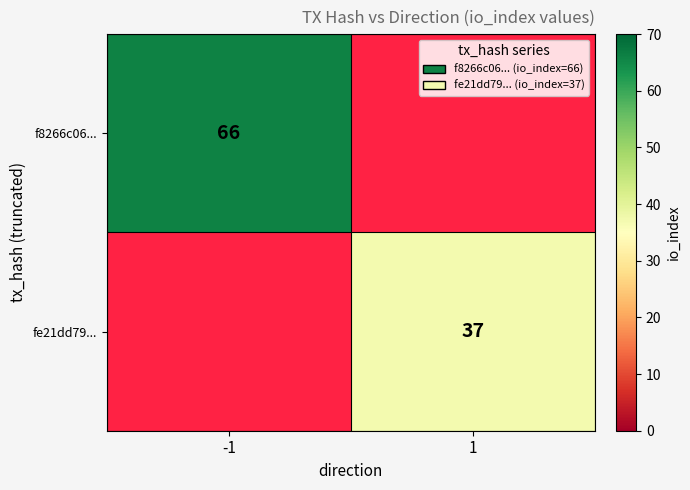

The f8266c06... series shows 98 at -1. True or false?

False